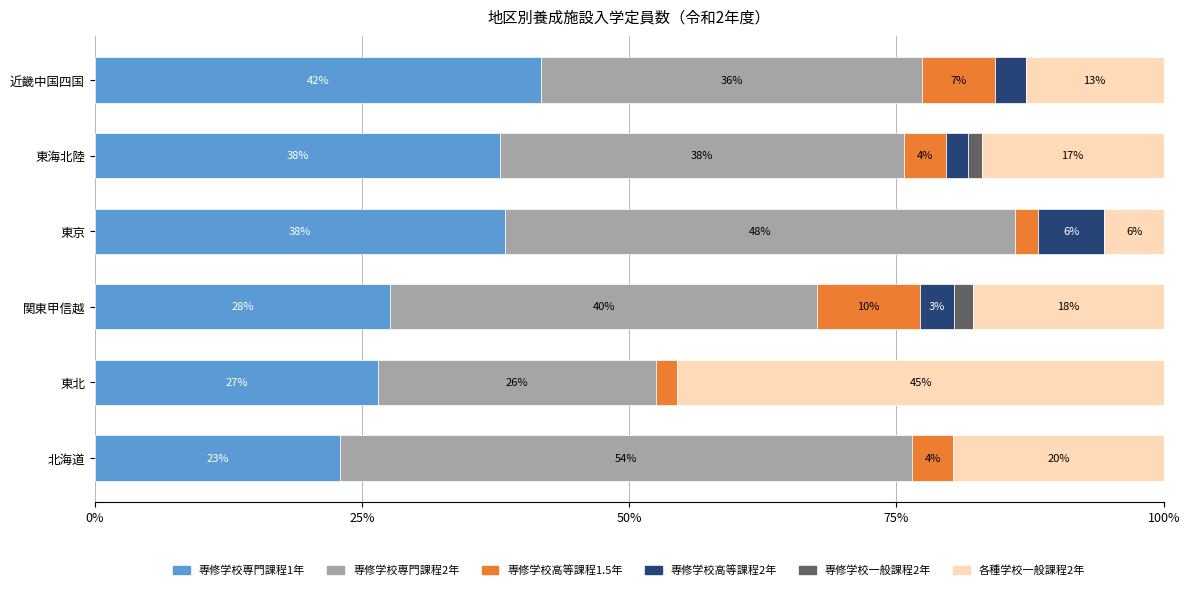

What are all the series names shown in the legend?

専修学校専門課程1年, 専修学校専門課程2年, 専修学校高等課程1.5年, 専修学校高等課程2年, 専修学校一般課程2年, 各種学校一般課程2年